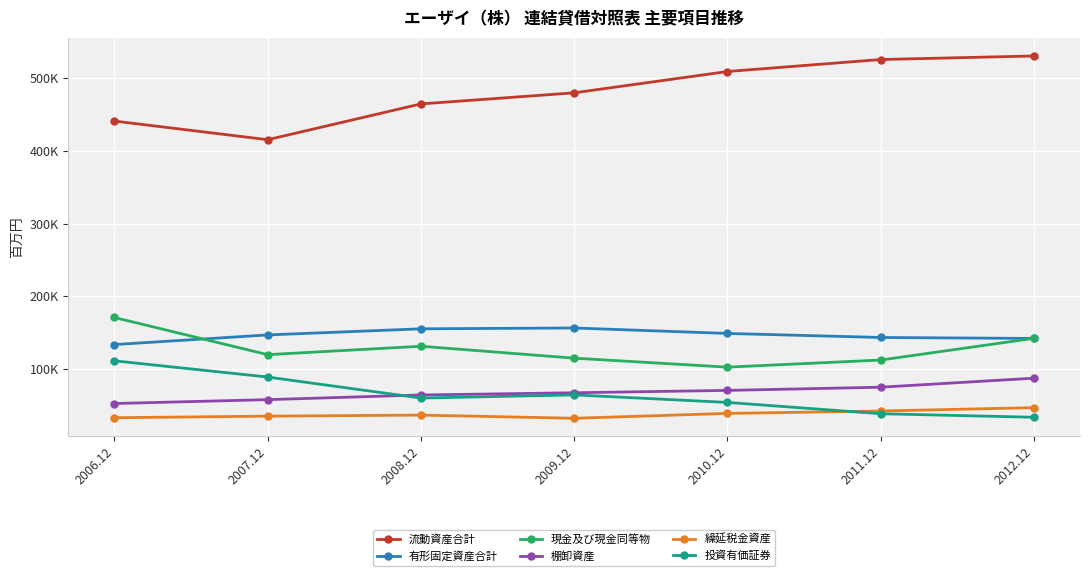

At 2006.12, list the series in order from largest to smallest.

流動資産合計, 現金及び現金同等物, 有形固定資産合計, 投資有価証券, 棚卸資産, 繰延税金資産